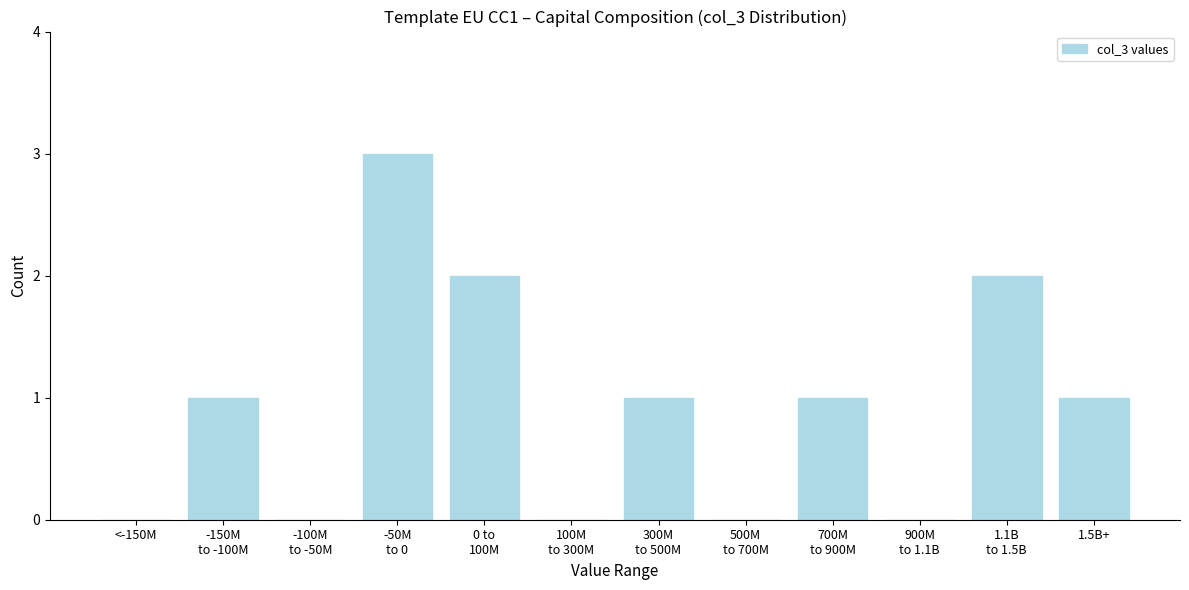

What is the maximum value shown in the chart?

3